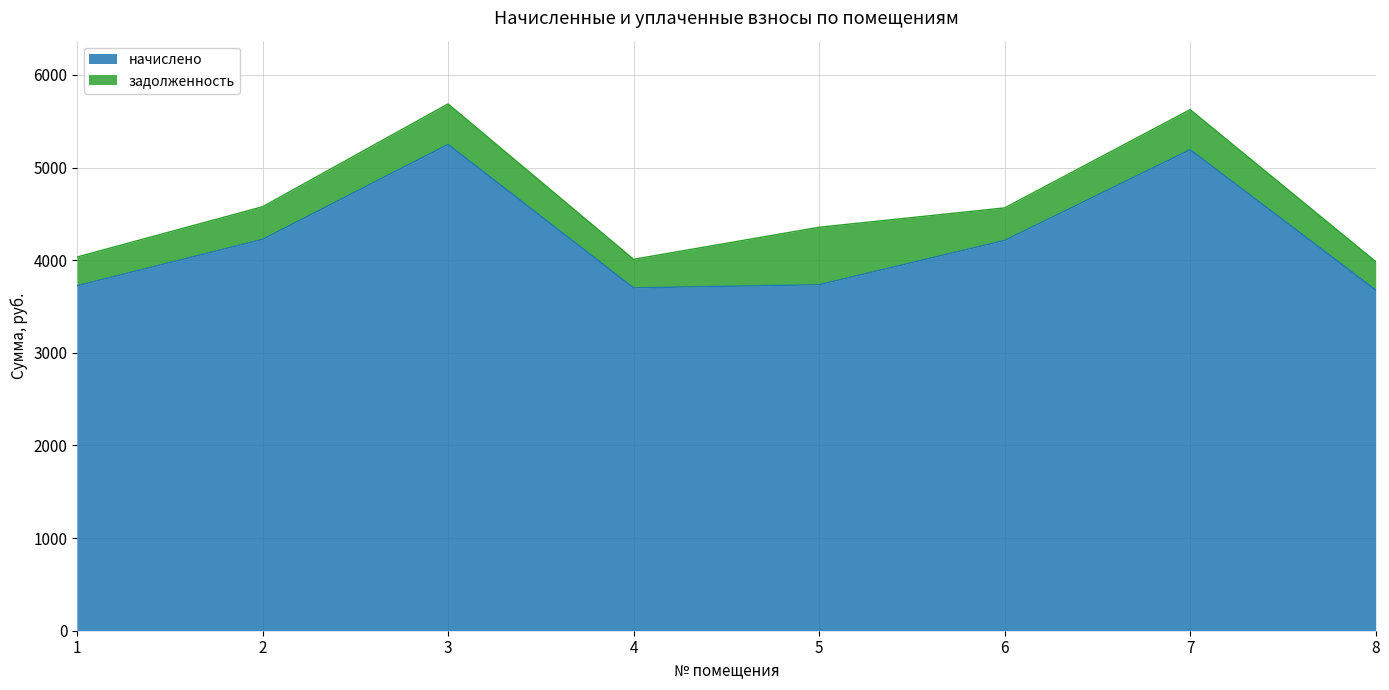

True or false: the data shows 3723.8 at 1.

True